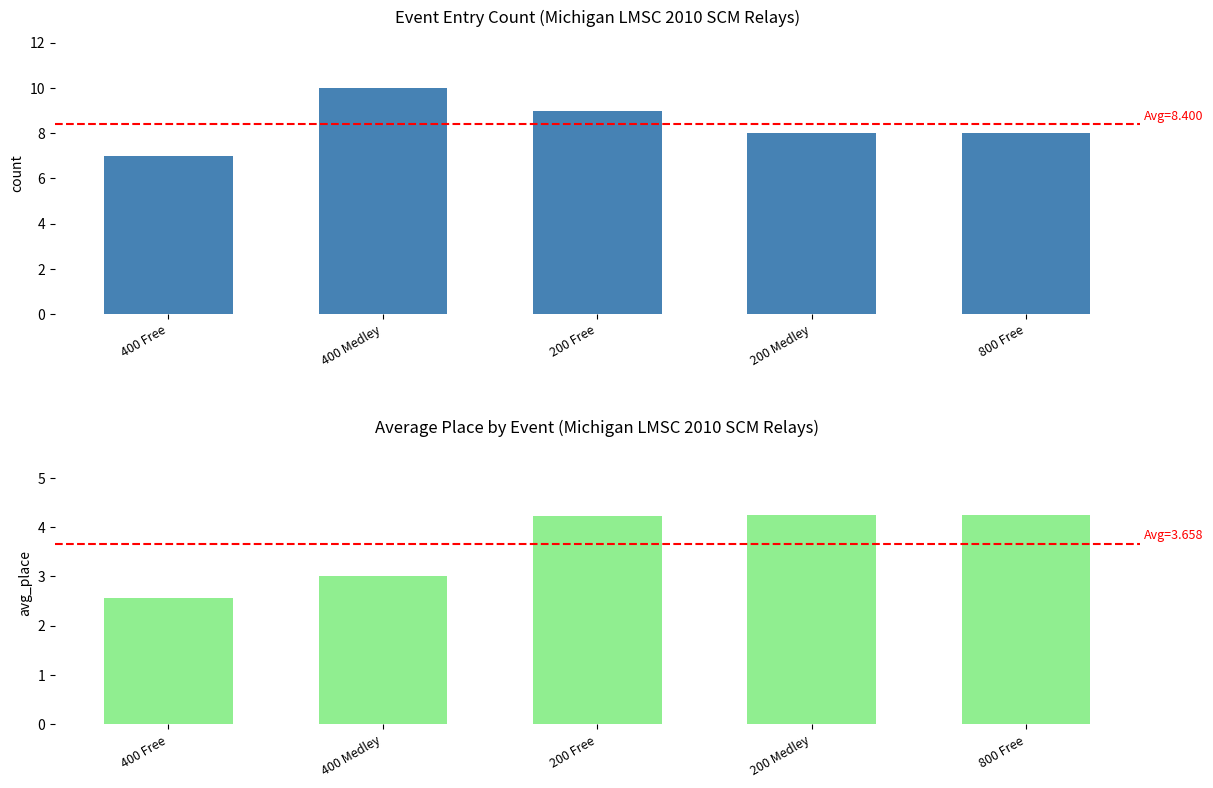

How many bars are there in each group?

2